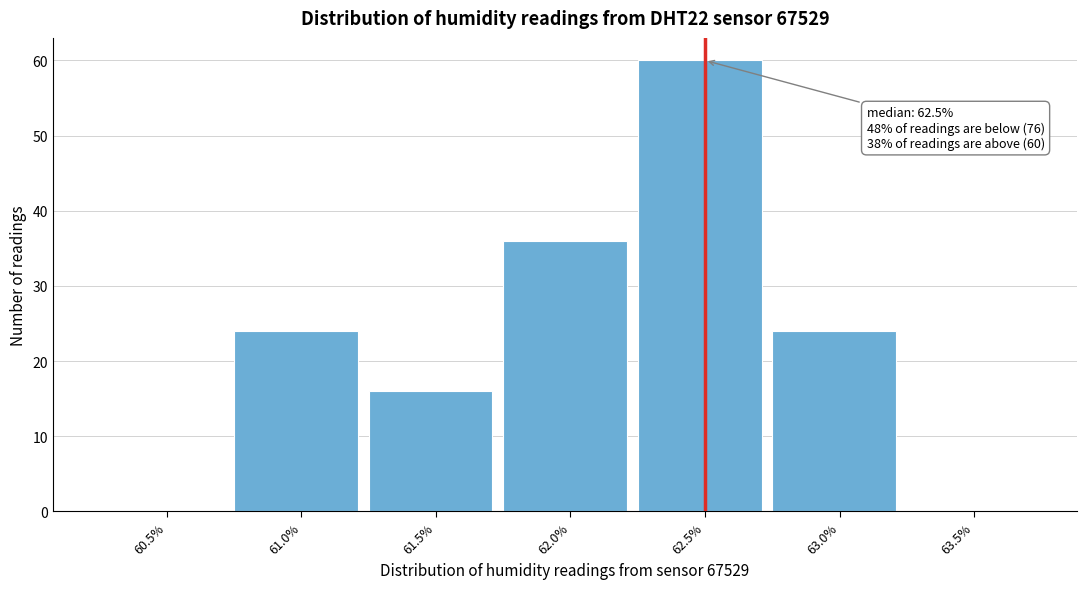

Reading right to left, extract all data points from this chart.

63.5%=0	63.0%=24	62.5%=60	62.0%=36	61.5%=16	61.0%=24	60.5%=0